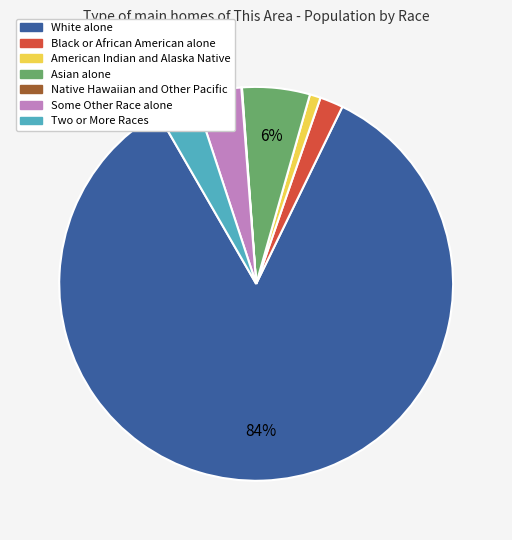

Which has a higher value, White alone or Black or African American alone?

White alone